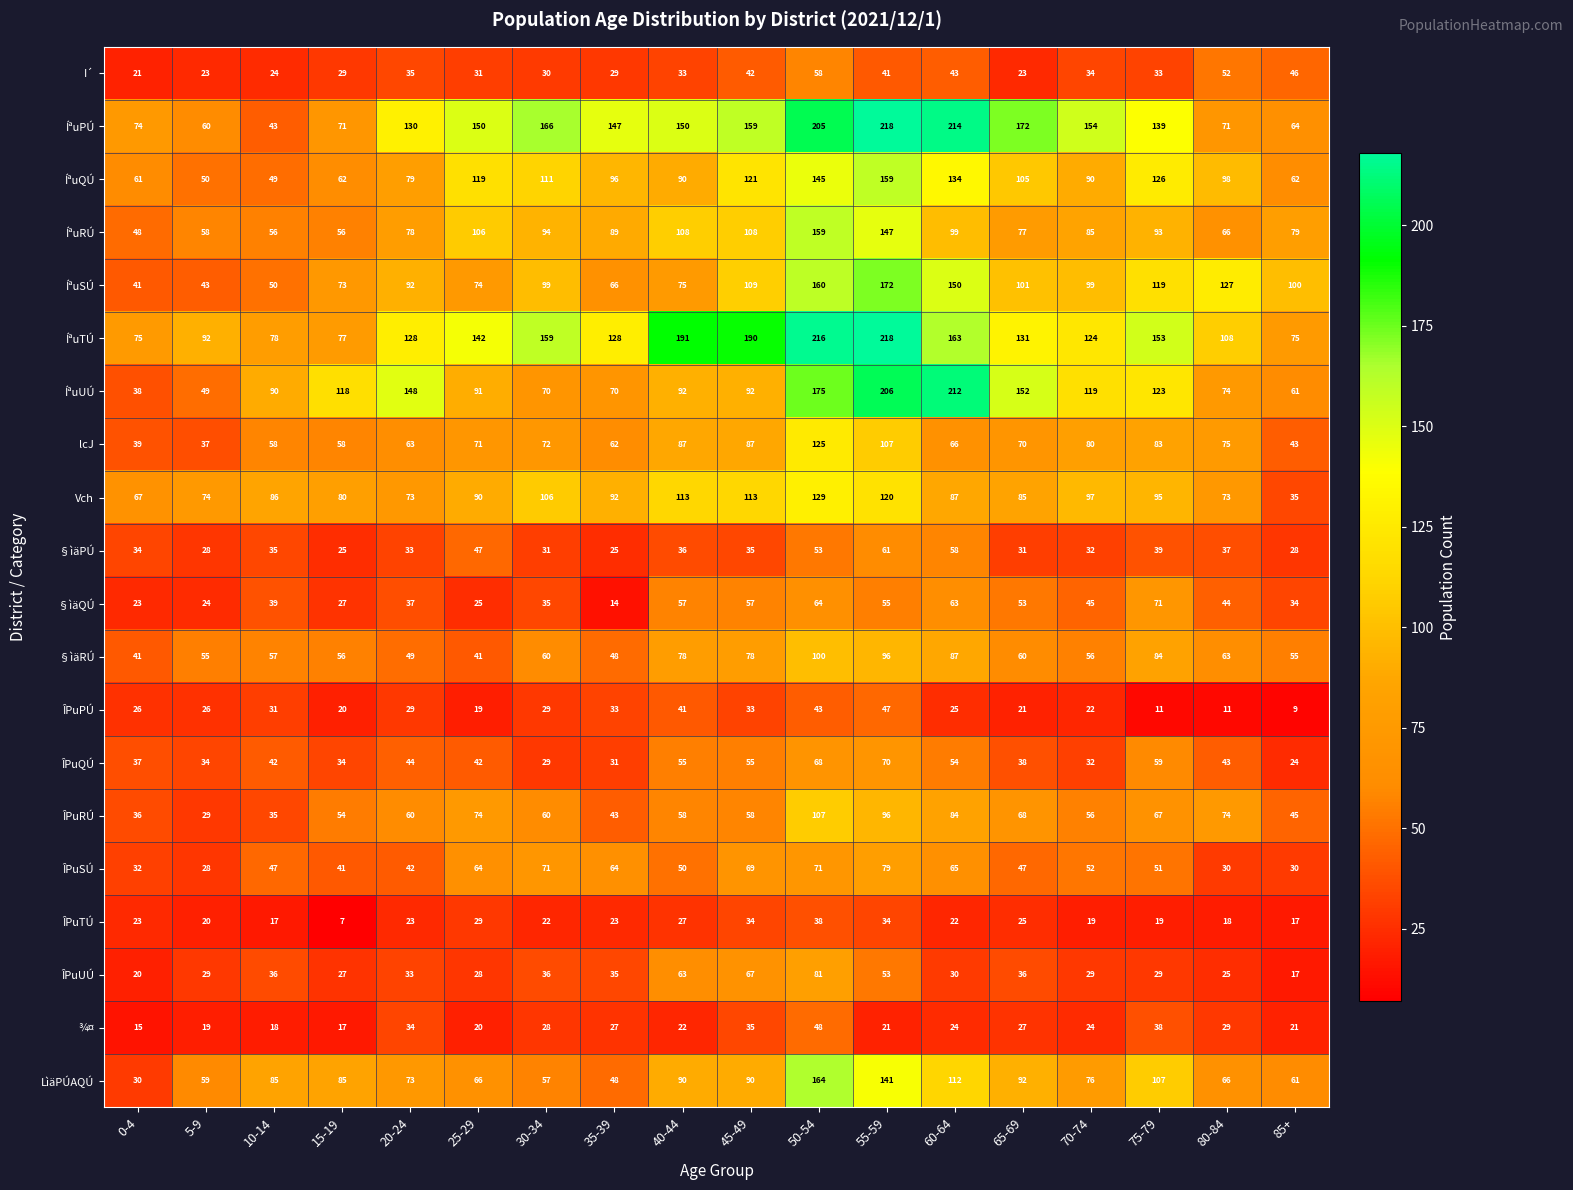

What is the difference between the maximum and second lowest values in the §ìäQÚ series?

48